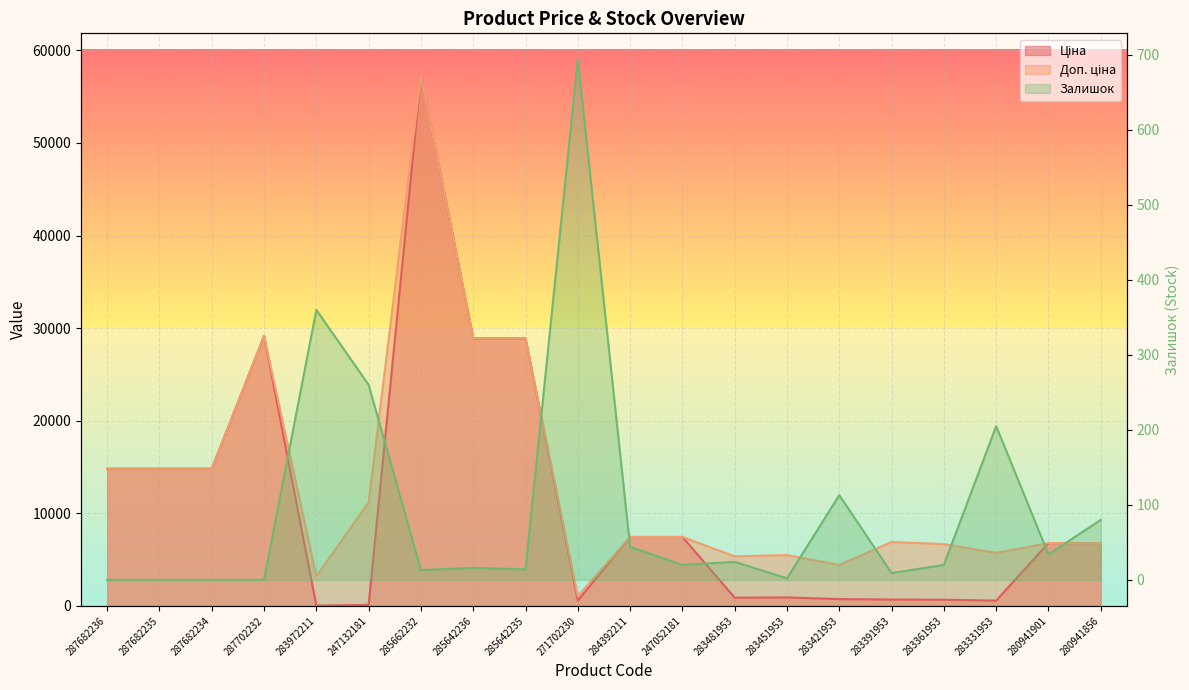

Count the number of data series in this chart.

3